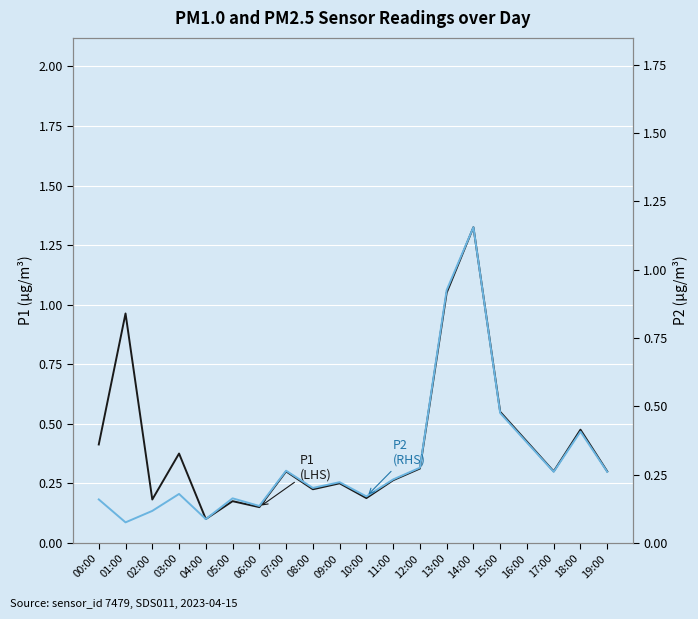

What are all the series names shown in the legend?

P1 (LHS), P2 (RHS)